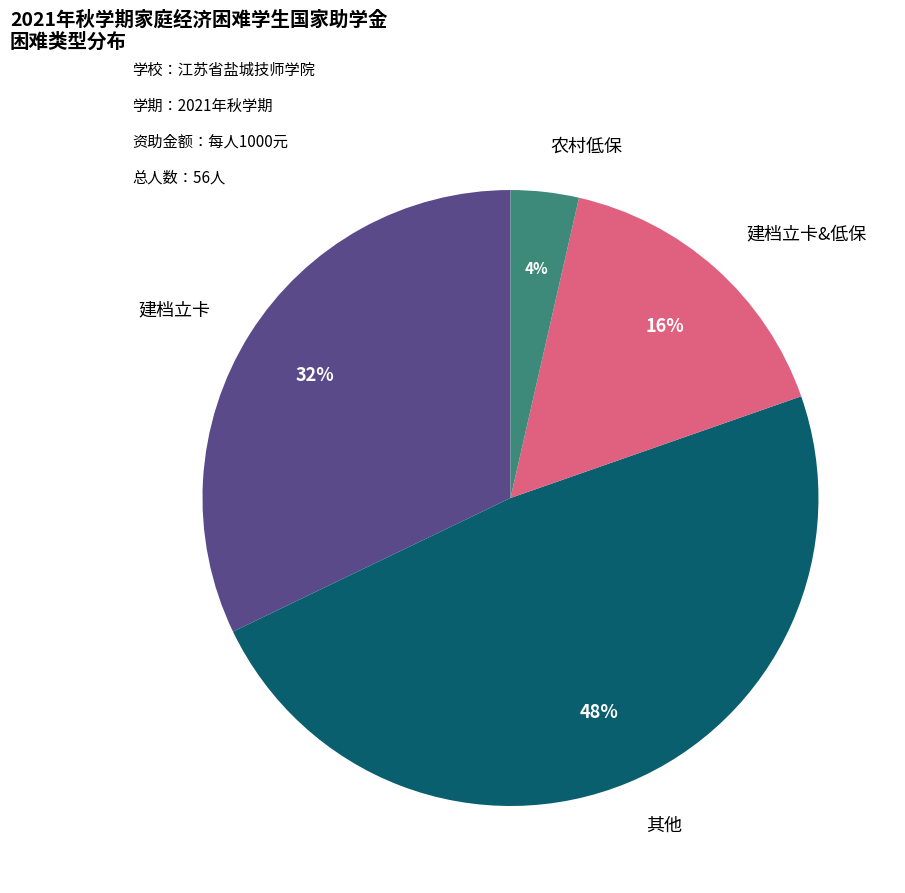

To the nearest percent, what is the average slice percentage?

25%